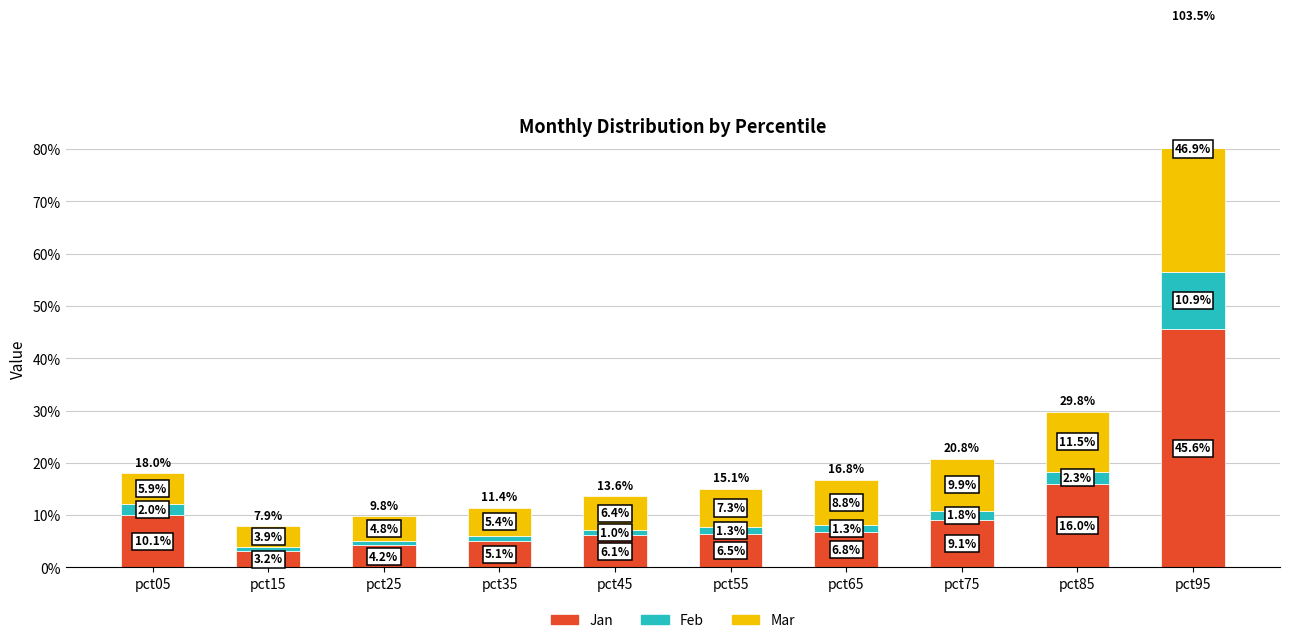

Count the number of categories in the chart.

10